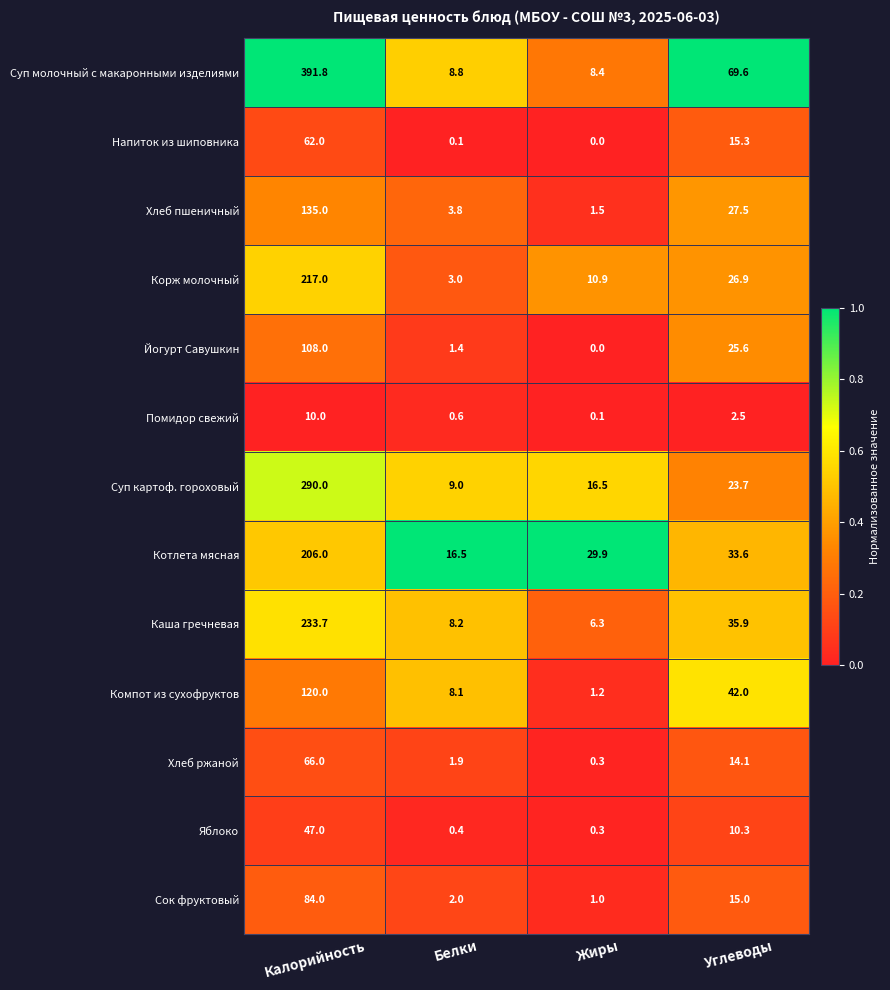

Where is Яблоко nearest to the value 23?

Углеводы